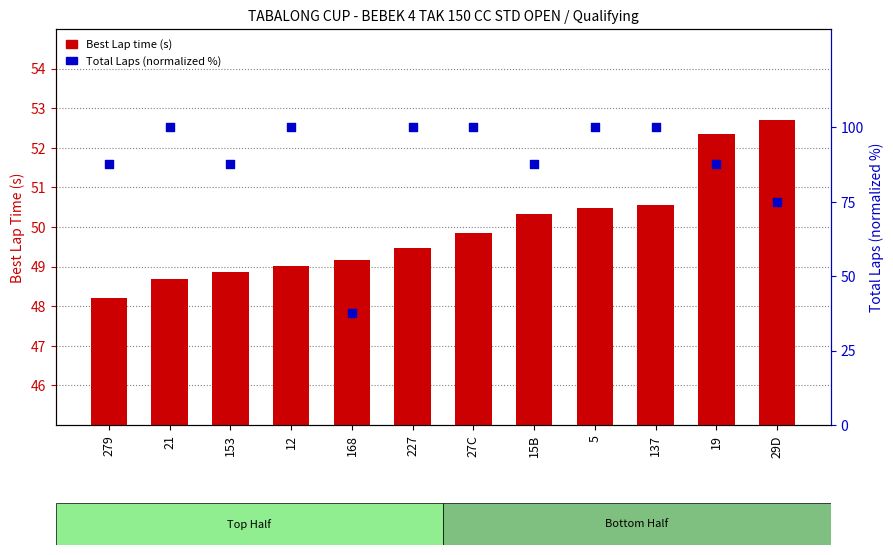

What is the total value across all series at 279?

135.7